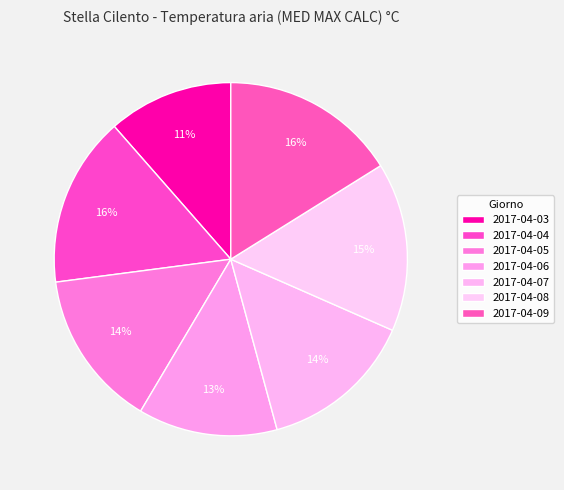

To the nearest percent, what percentage of the pie is 2017-04-09?

16%